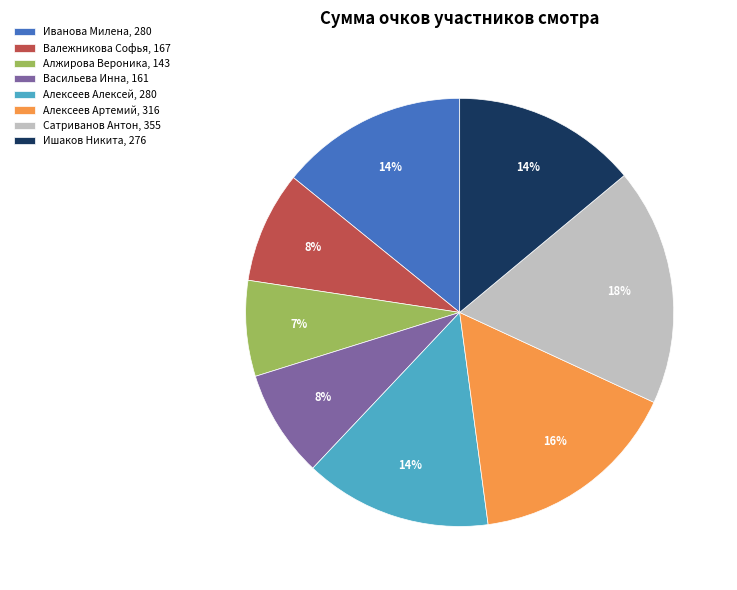

Does any single category account for the majority?

No